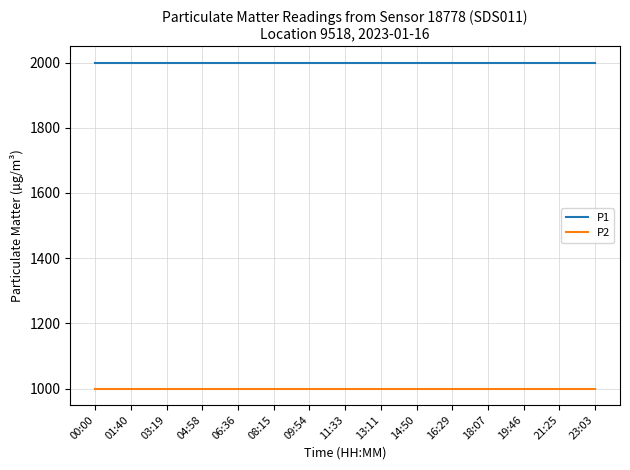

True or false: P2 and P1 cross at least once.

False